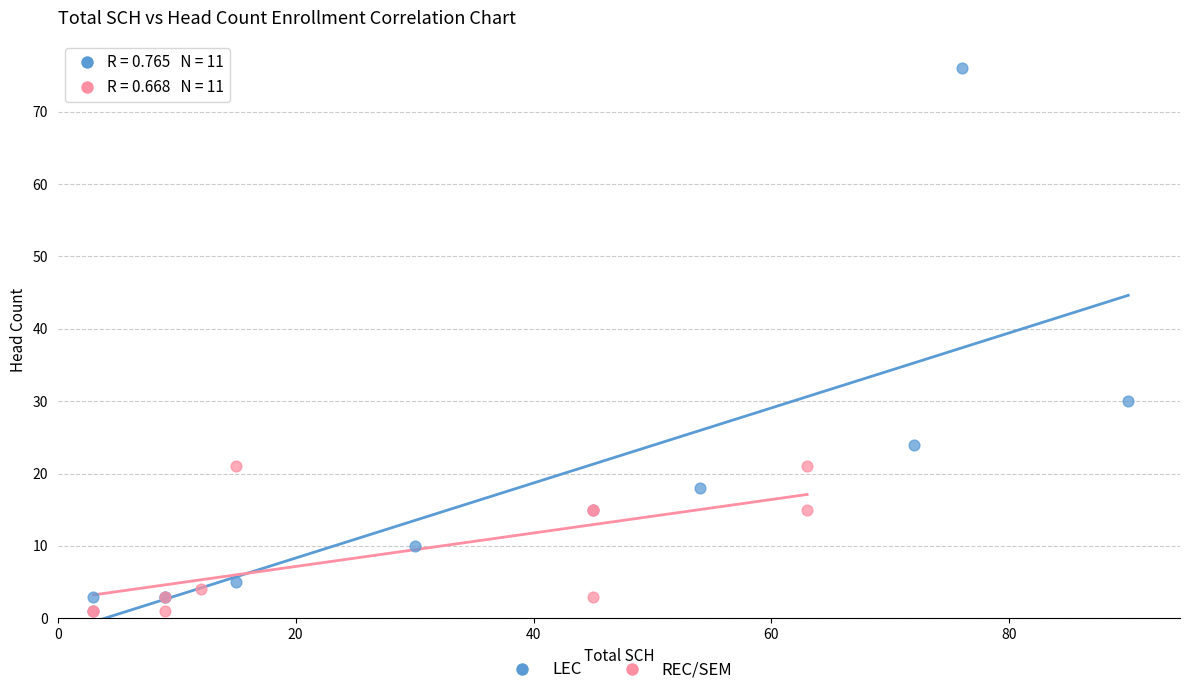

Which series contains the highest Y value?

LEC